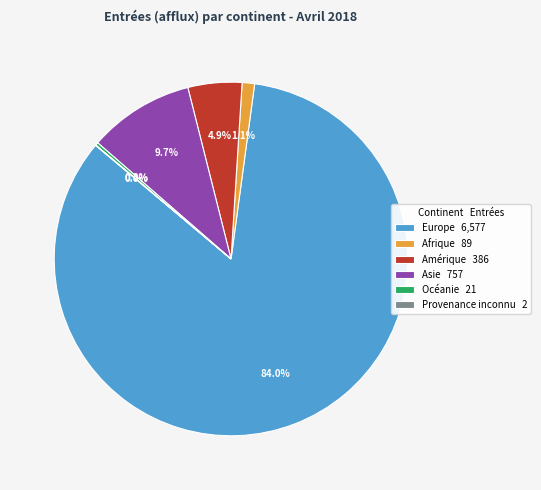

To the nearest percent, what portion does Europe represent?

84%